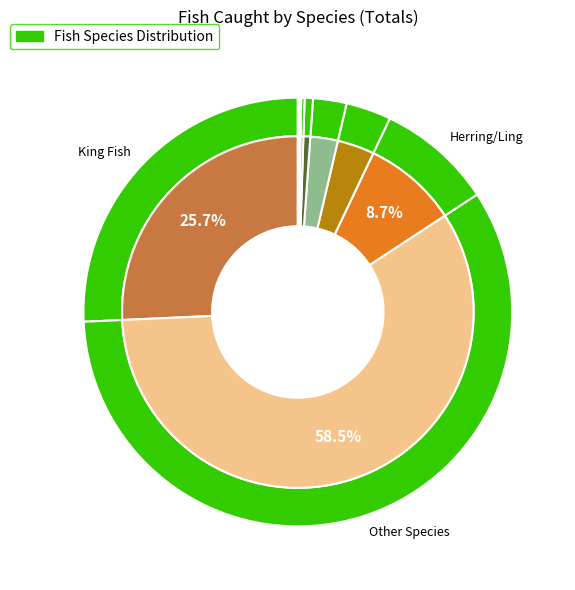

To the nearest percent, what is the difference between the Croakers and Other Species slice percentages?

58%